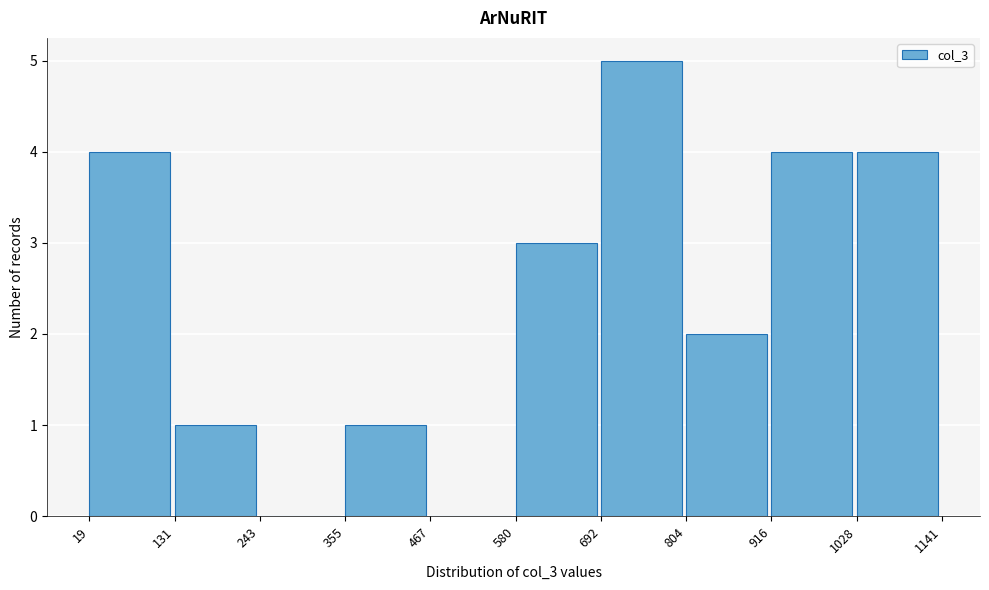

Reading left to right, list every bar in this chart as the range it spans on the x-axis followed by its height. The values are not printed on the chart, so give them approximately, as read against the axis.

19 to 131: 4
131 to 243: 1
243 to 355: 0
355 to 467: 1
467 to 580: 0
580 to 692: 3
692 to 804: 5
804 to 916: 2
916 to 1028: 4
1028 to 1141: 4